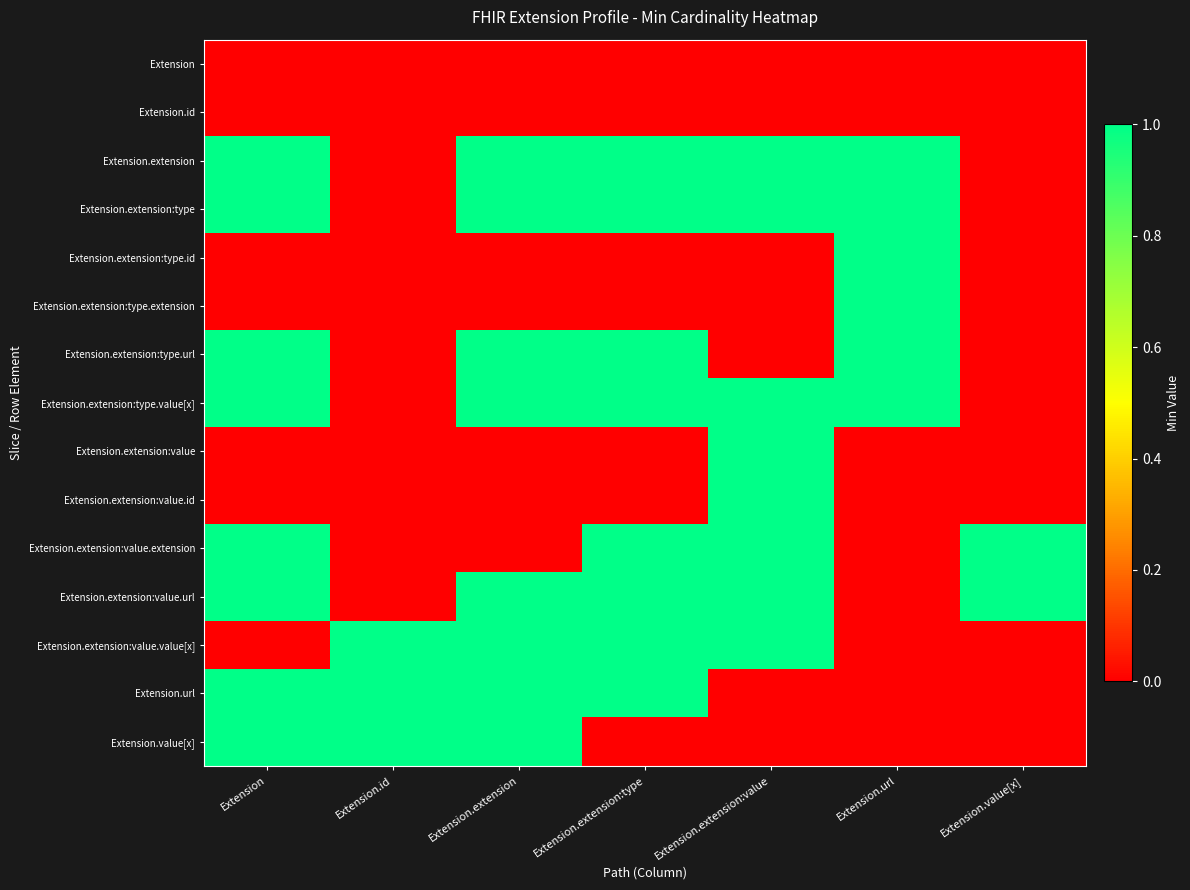

How many categories are shown in the chart?

7